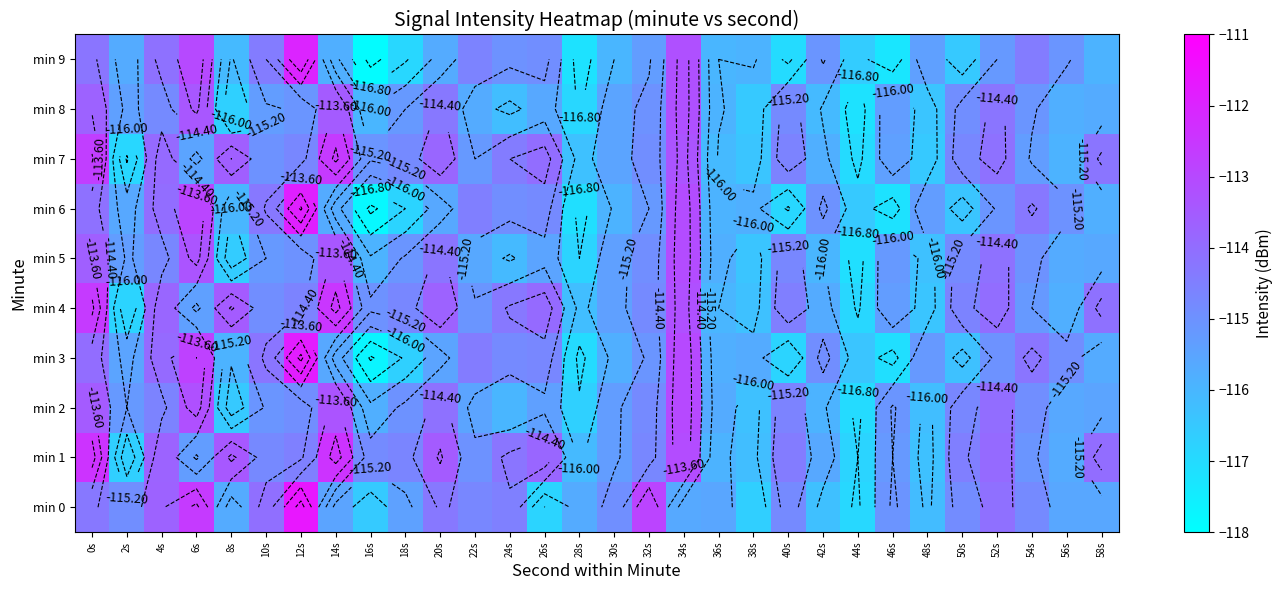

What is the highest value of the min 4 series?

-112.5